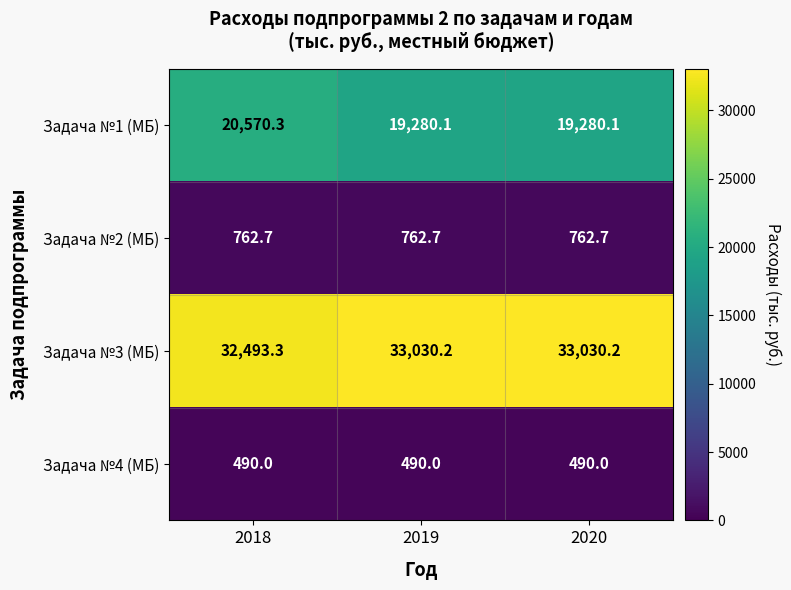

What is the spread (max minus min) of values at 2020?

32540.2